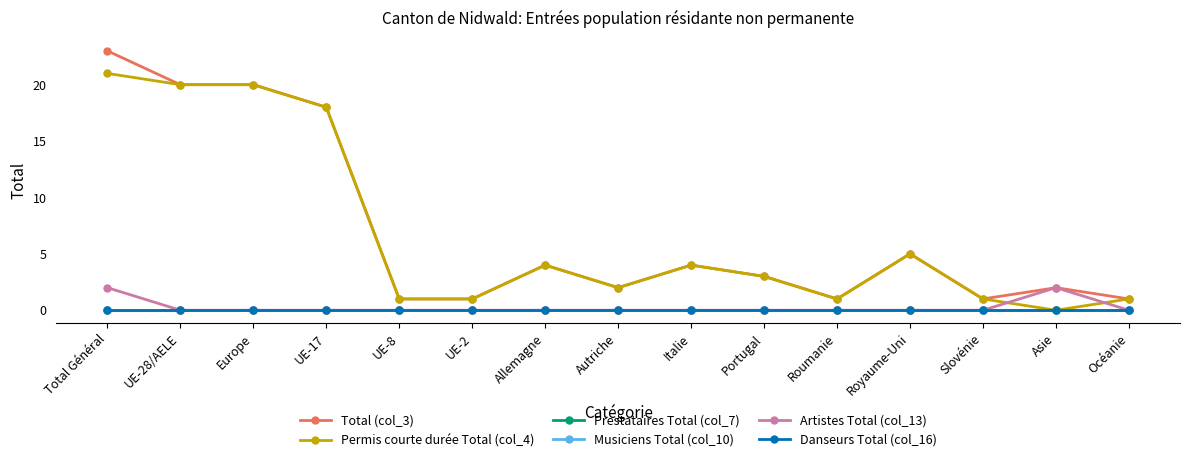

Rank the series by their maximum value, from lowest to highest.

Prestataires Total (col_7), Musiciens Total (col_10), Danseurs Total (col_16), Artistes Total (col_13), Permis courte durée Total (col_4), Total (col_3)